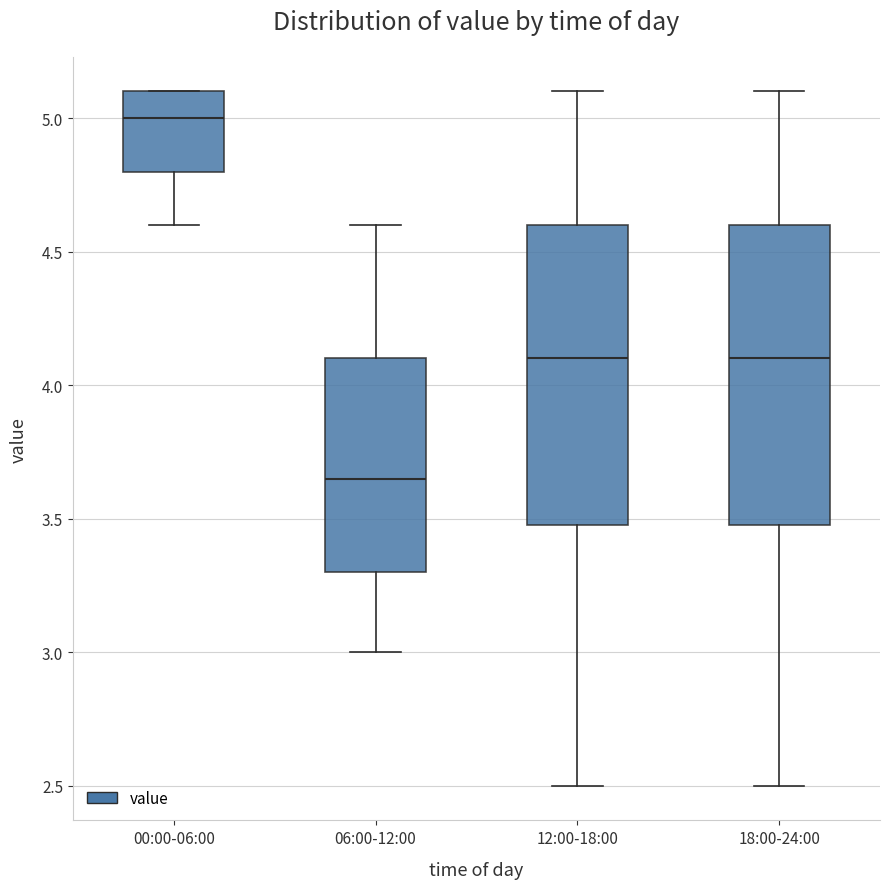

Where does the median line of the box for 06:00-12:00 sit on the y-axis? The values are not printed on the chart, so give them approximately, as read against the axis.

3.65